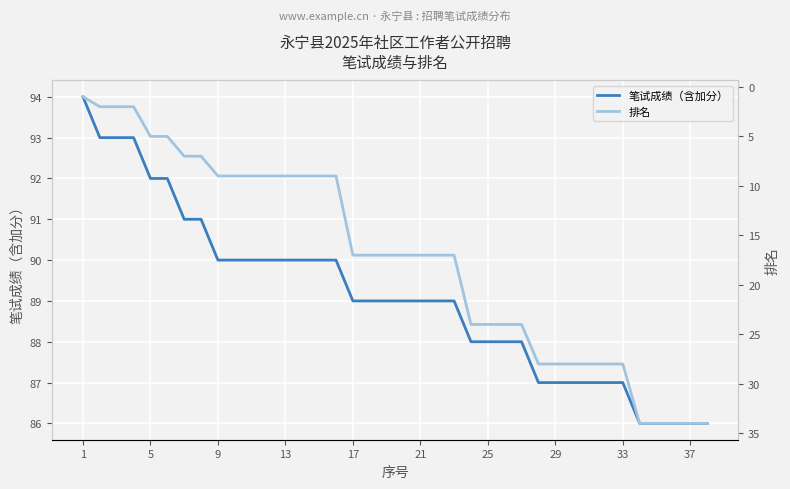

List the series in order of their overall mean, highest first.

笔试成绩（含加分）, 排名